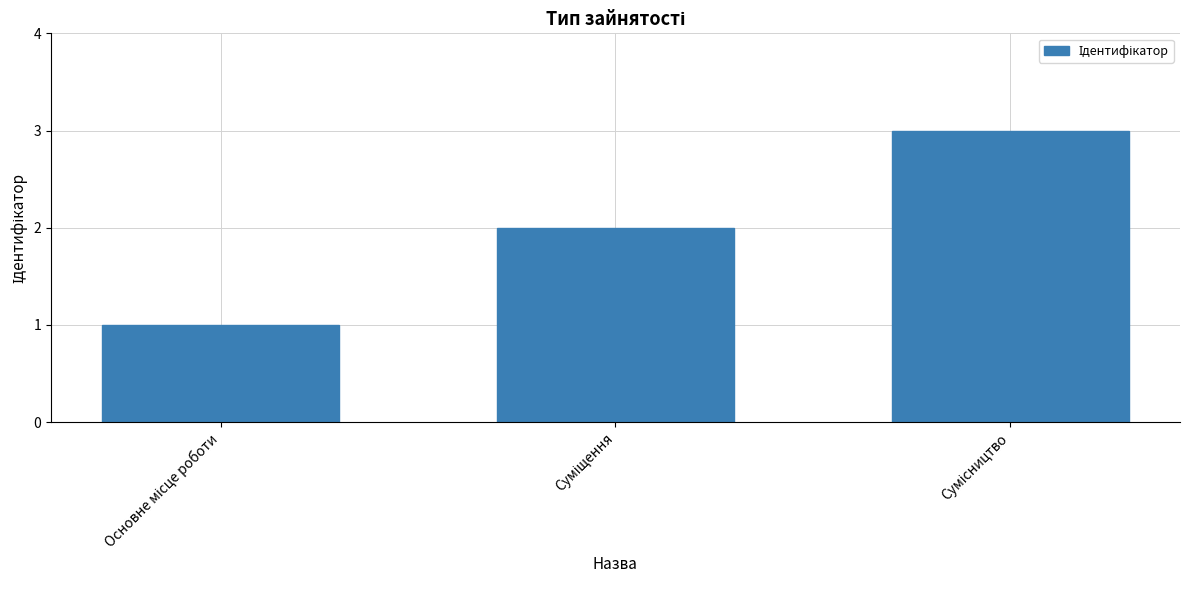

What is the sum of all values?

6